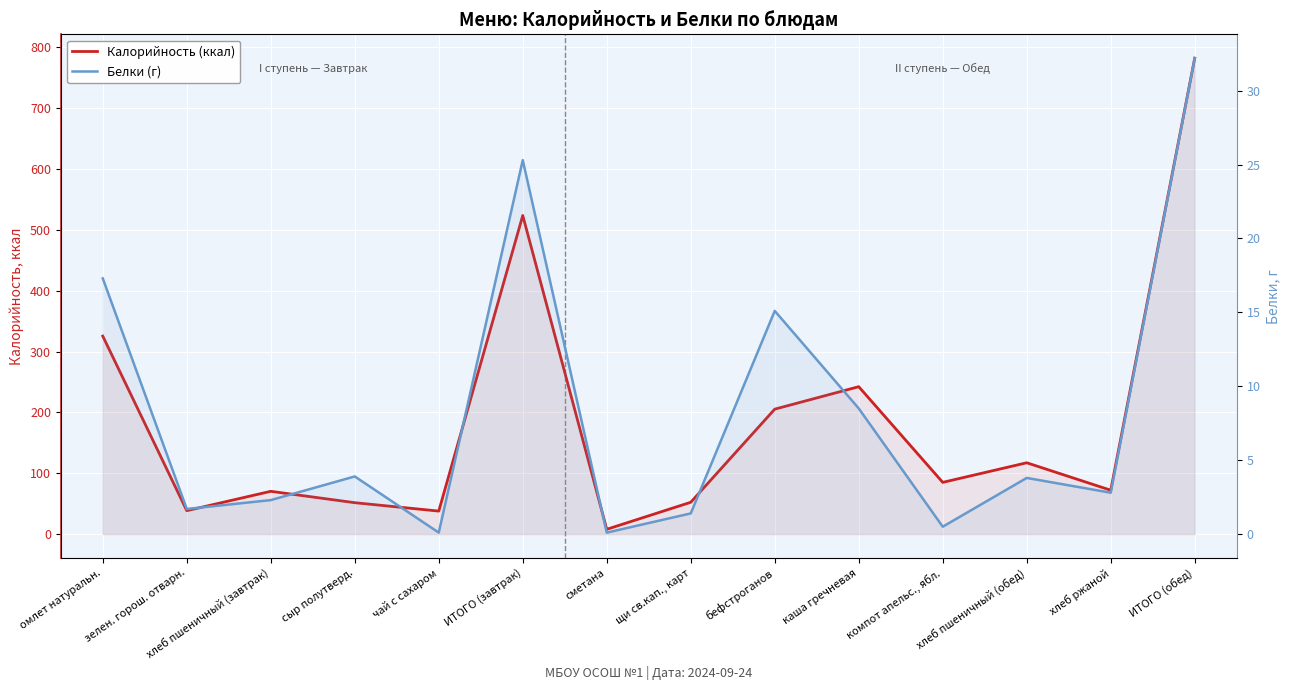

At which category does Белки (г) reach its first local peak?

сыр полутверд.